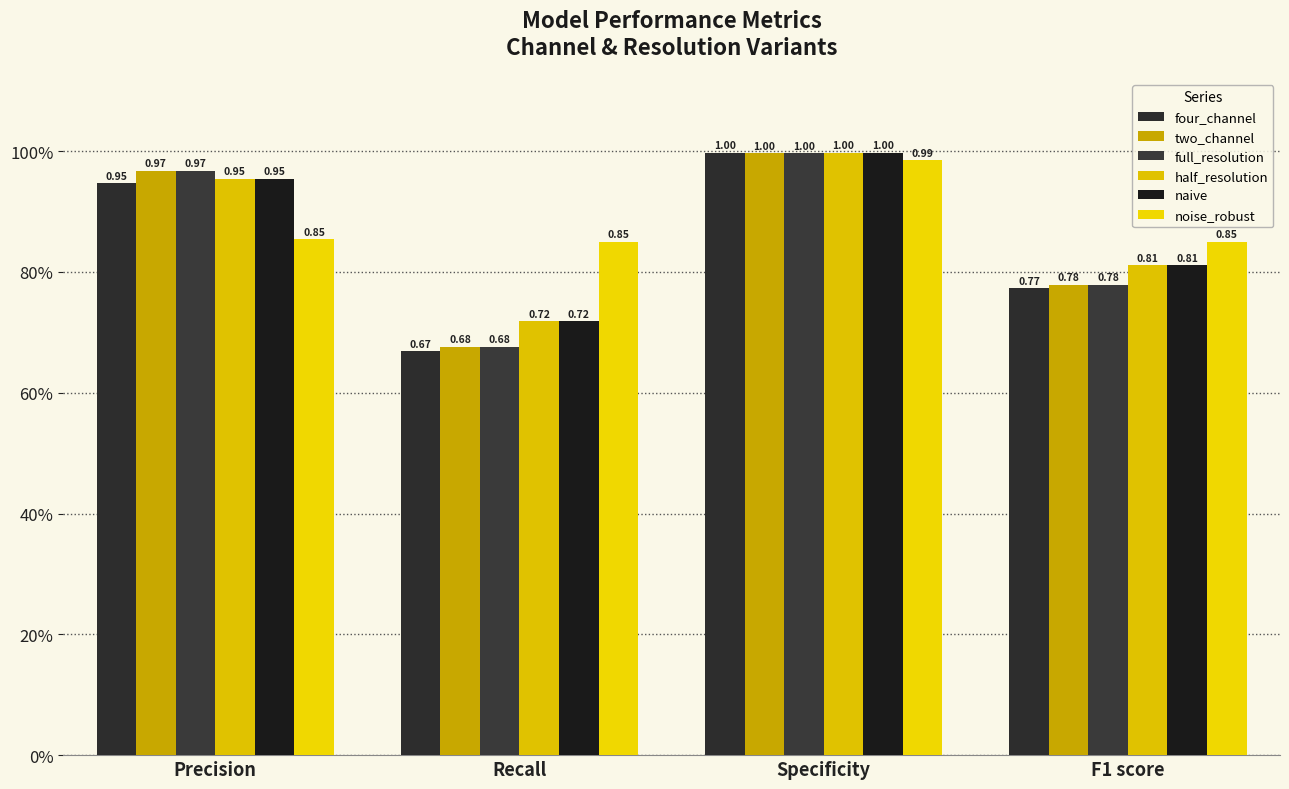

Which category has the lowest value in the noise_robust series?

Recall